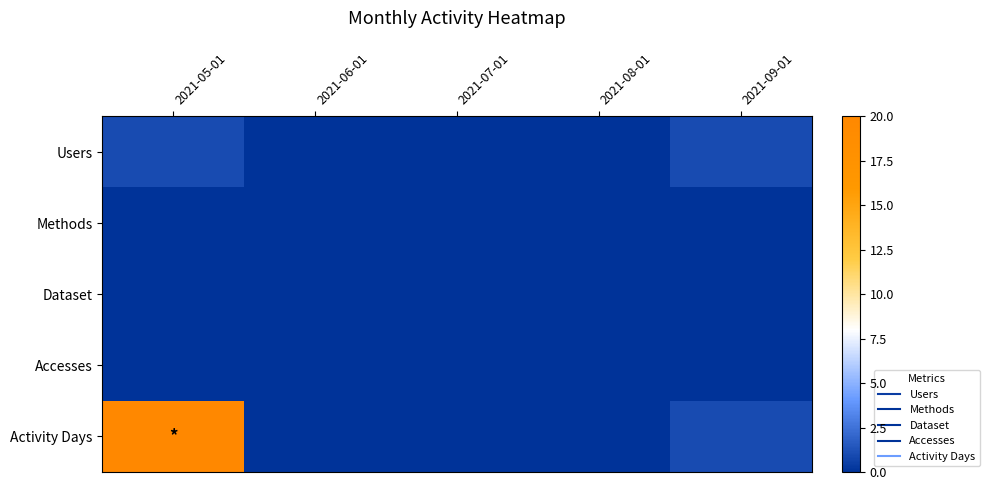

Which series has the largest total across all categories?

Activity Days